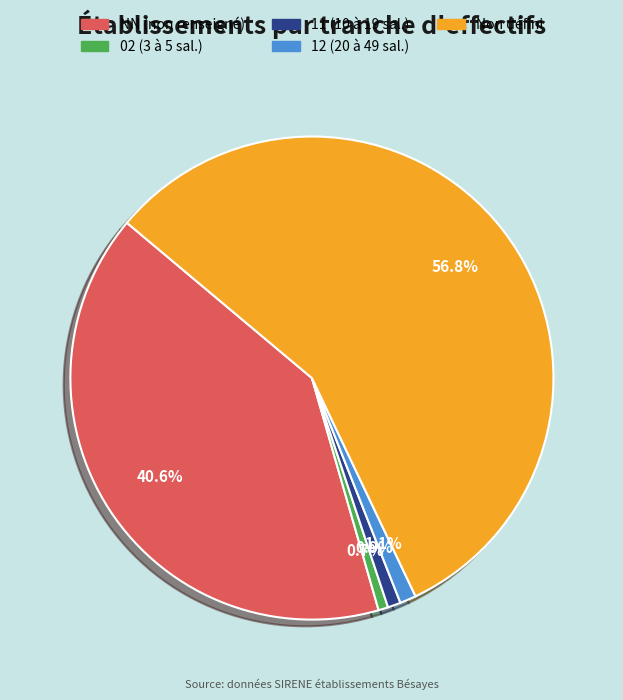

Is there a majority slice in this chart?

Yes